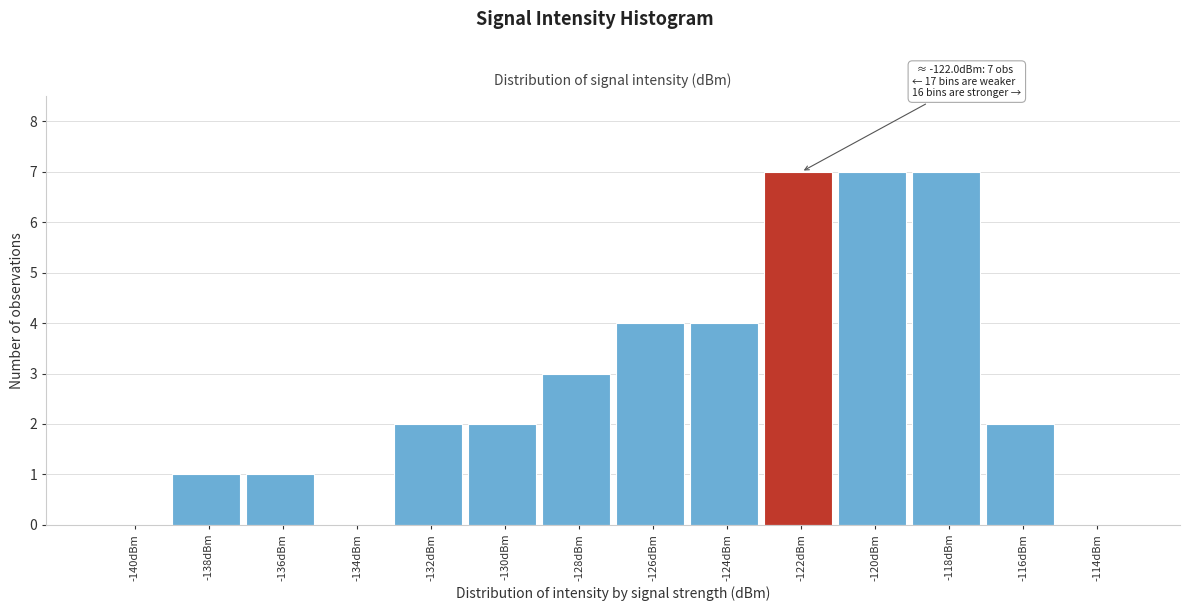

Reading left to right, what are all the values shown in this chart?

-140dBm=0	-138dBm=1	-136dBm=1	-134dBm=0	-132dBm=2	-130dBm=2	-128dBm=3	-126dBm=4	-124dBm=4	-122dBm=7	-120dBm=7	-118dBm=7	-116dBm=2	-114dBm=0